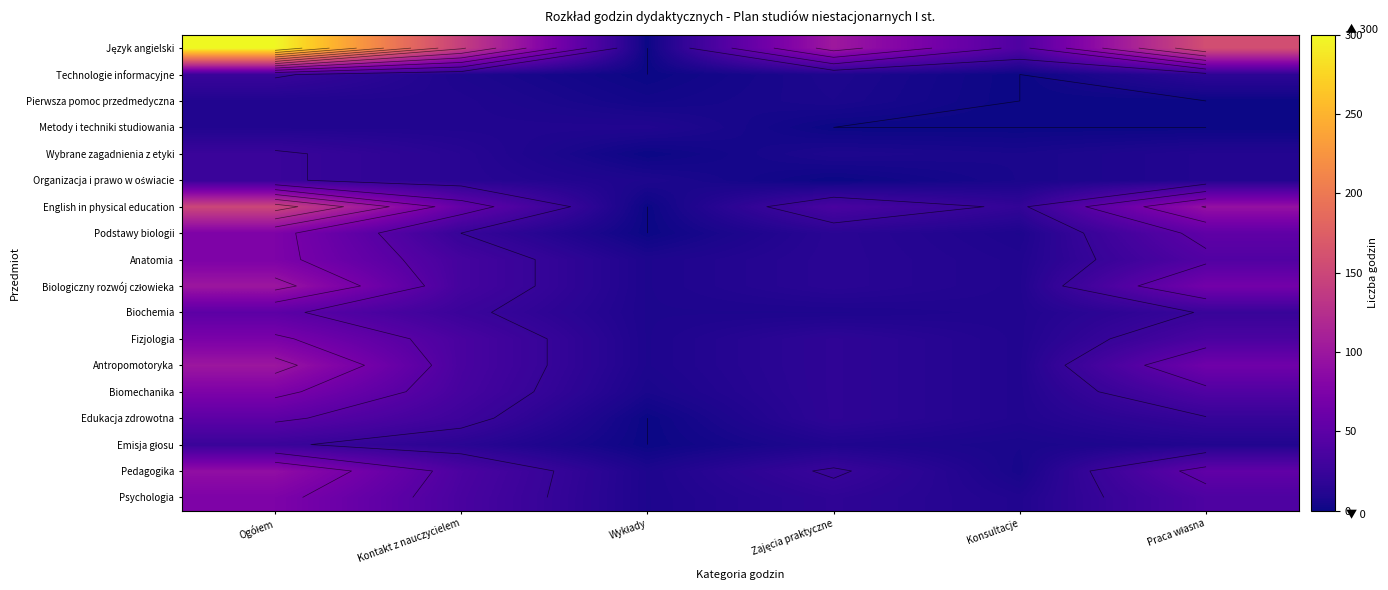

List the series in order of their peak value, lowest first.

Pierwsza pomoc przedmedyczna, Metody i techniki studiowania, Technologie informacyjne, Wybrane zagadnienia z etyki, Organizacja i prawo w oświacie, Emisja głosu, Biochemia, Edukacja zdrowotna, Fizjologia, Podstawy biologii, Anatomia, Biomechanika, Psychologia, Pedagogika, Biologiczny rozwój człowieka, Antropomotoryka, English in physical education, Język angielski